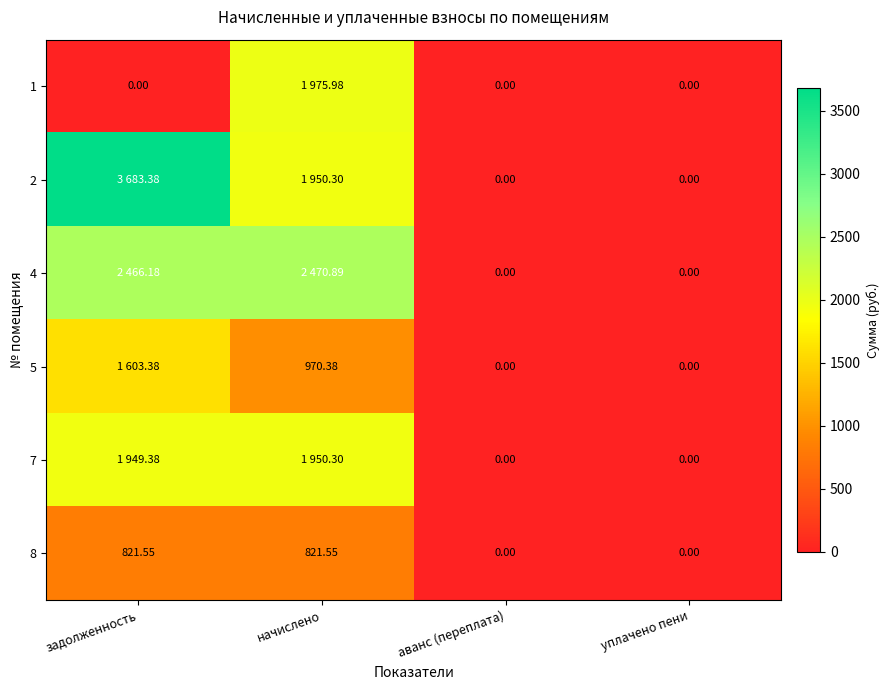

At how many categories does at least one series exceed 2547?

1